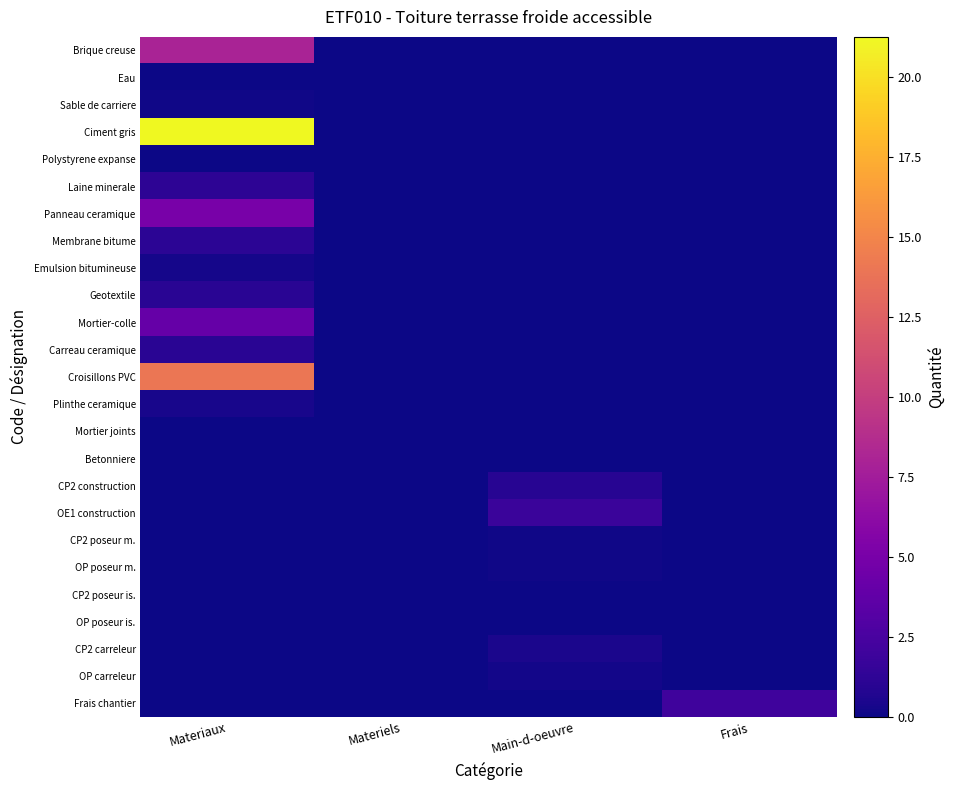

Between Materiaux and Materiels, which is larger?

Materiaux